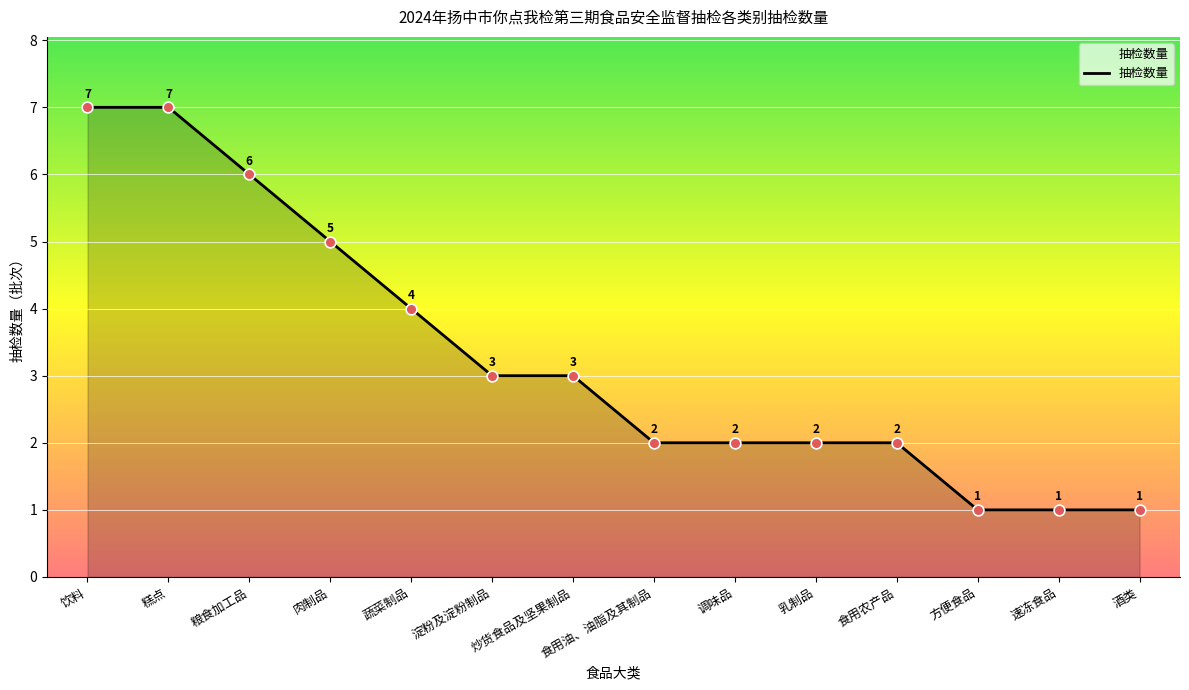

What is the ratio of the value at 蔬菜制品 to the value at 淀粉及淀粉制品?

1.3